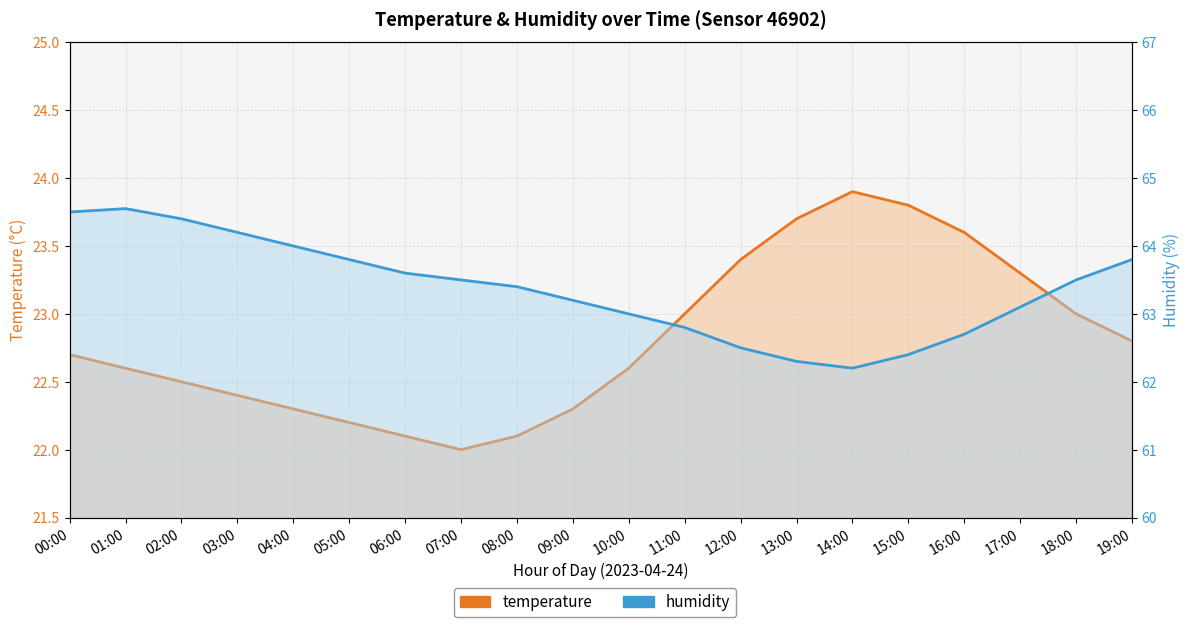

How many categories are shown in the chart?

20